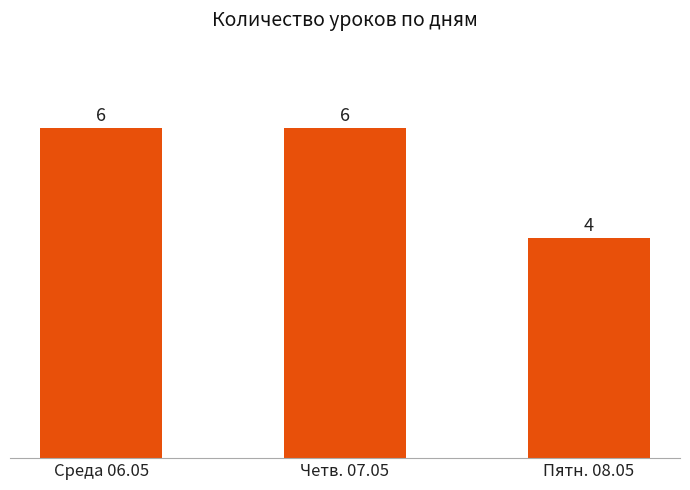

How many bars are there in total?

3